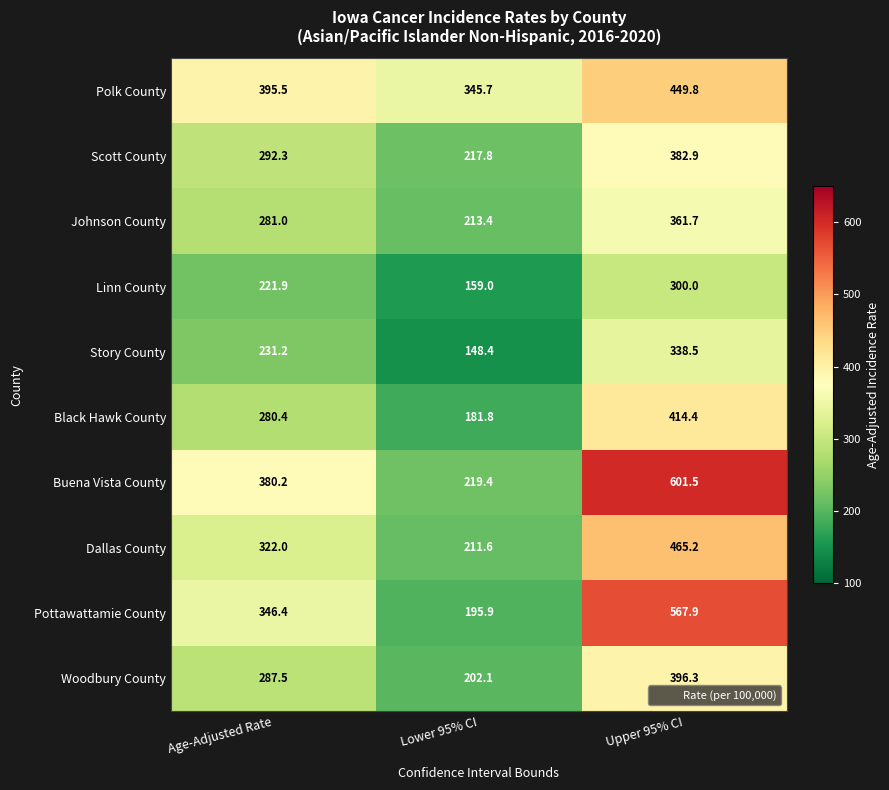

Which category has the highest value across all series?

Upper 95% CI